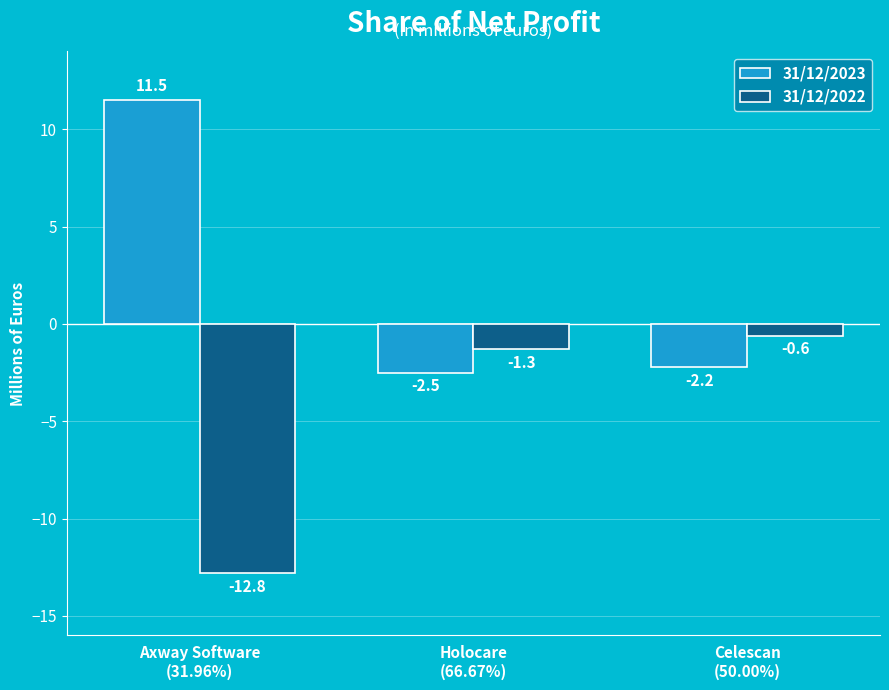

Which category has the highest value in the 31/12/2023 series?

Axway Software
(31.96%)